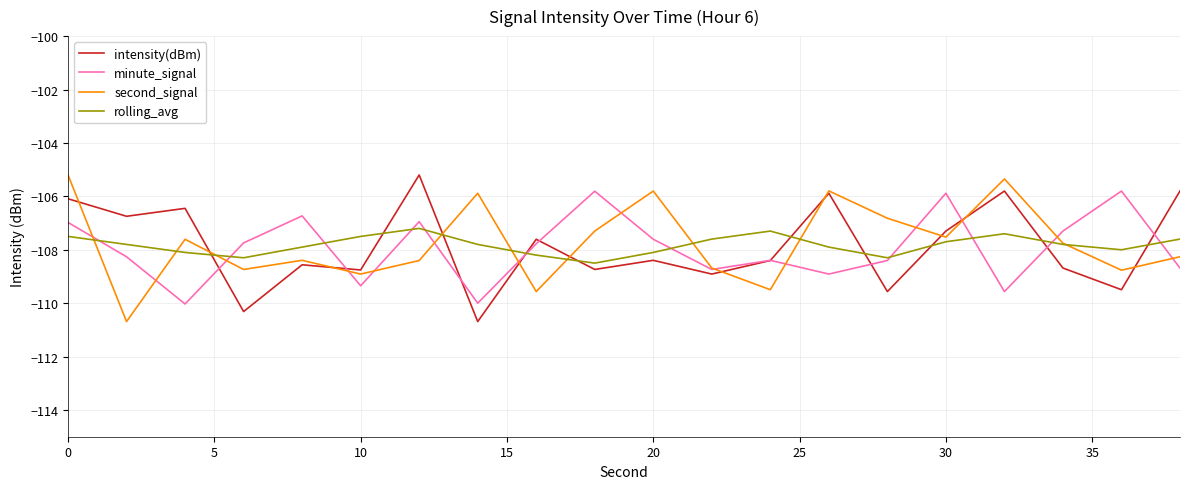

What is the minimum value shown in the chart?

-110.7